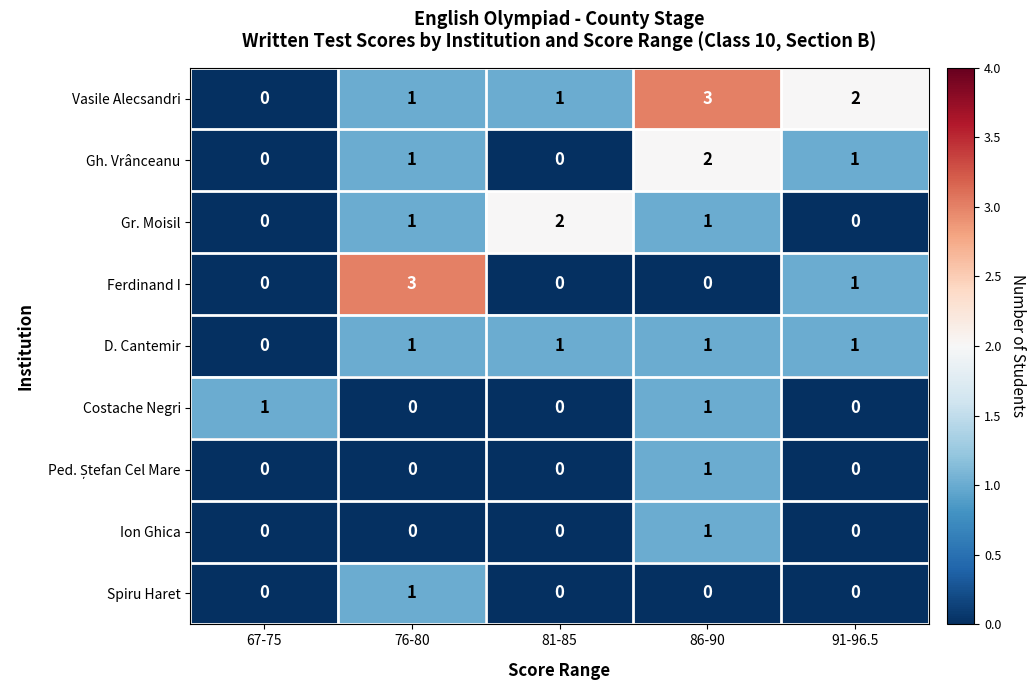

Which series has the largest total across all categories?

Vasile Alecsandri